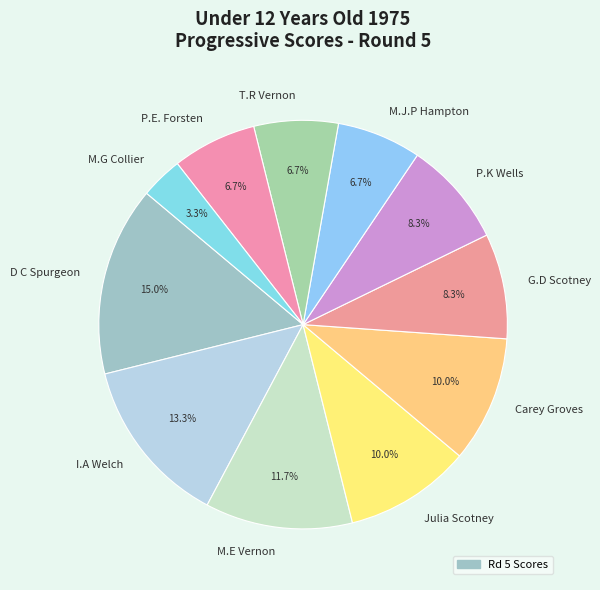

How much of the chart is everything except Julia Scotney?

90.0%